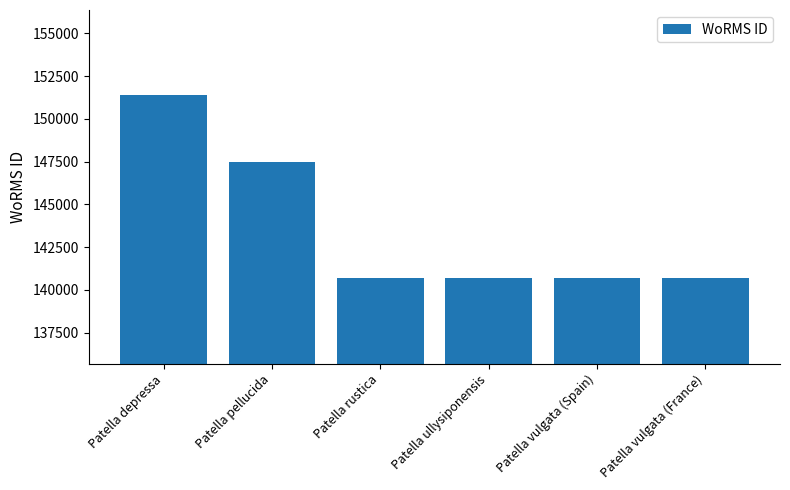

How many data points does each series have?

6